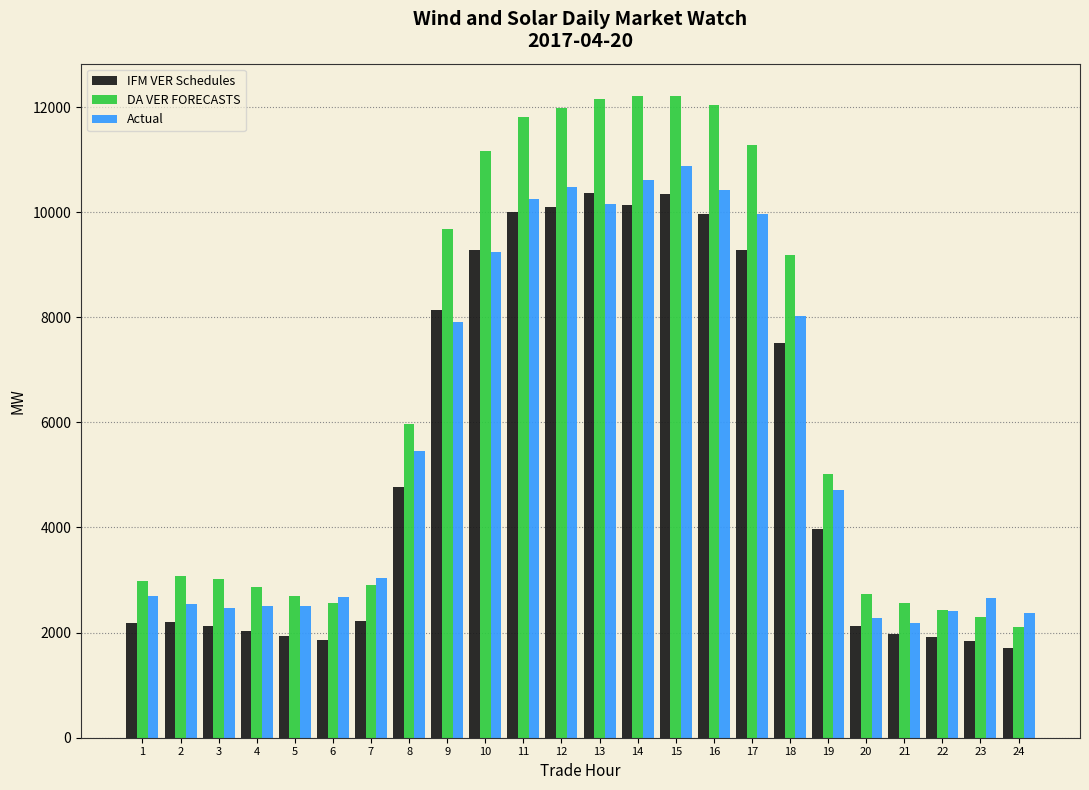

What is the minimum value for DA VER FORECASTS?

2112.0